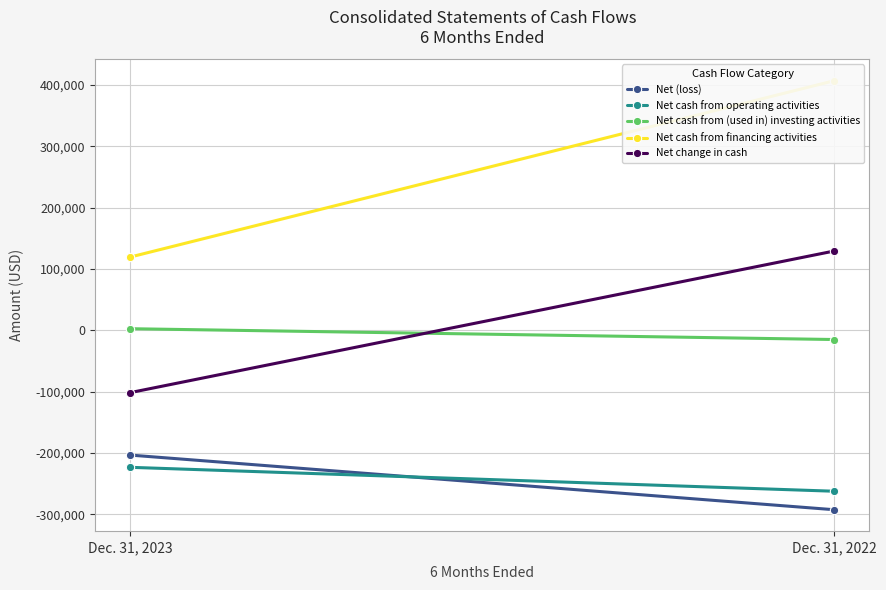

Where is Net (loss) nearest to the value -248223?

Dec. 31, 2023